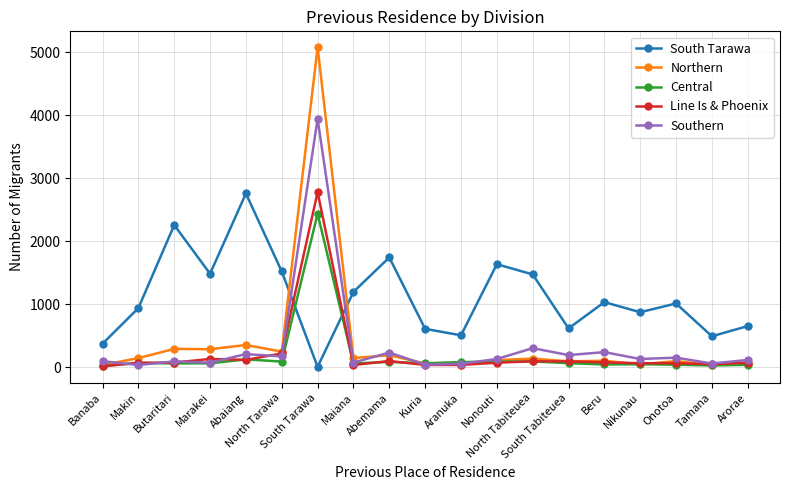

True or false: Northern has more than 0 interior local peaks.

True